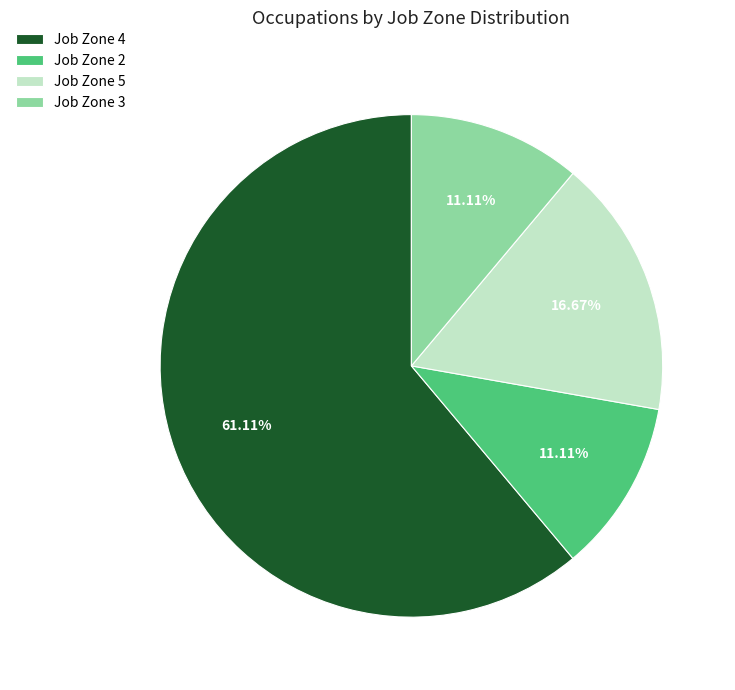

Which slice represents more than half of the pie?

Job Zone 4